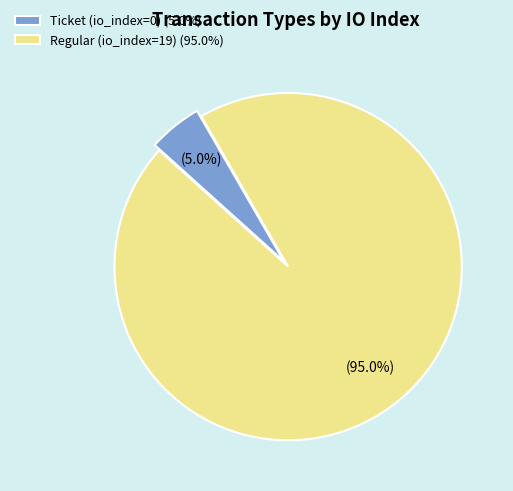

Is there any slice that represents more than half of the pie?

Yes